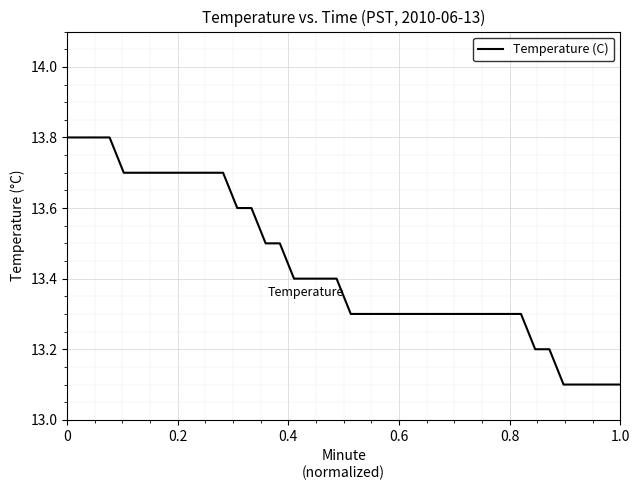

What is the greatest value displayed?

13.8